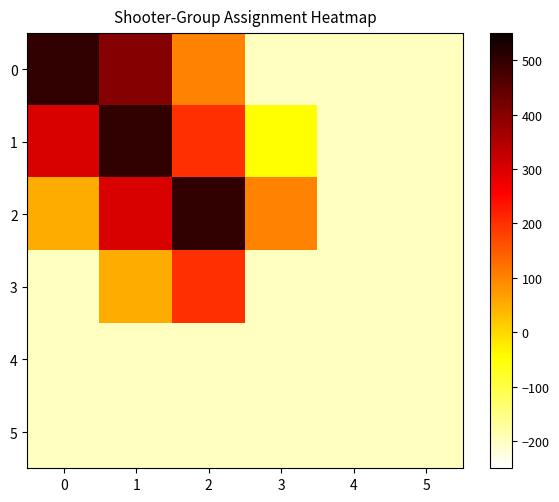

Reading left to right, transcribe all the data shown in this chart.

0: 0=500	1=400	2=100	3=-200	4=-200	5=-200
1: 0=300	1=500	2=200	3=-50	4=-200	5=-200
2: 0=50	1=300	2=500	3=100	4=-200	5=-200
3: 0=-200	1=50	2=200	3=-200	4=-200	5=-200
4: 0=-200	1=-200	2=-200	3=-200	4=-200	5=-200
5: 0=-200	1=-200	2=-200	3=-200	4=-200	5=-200